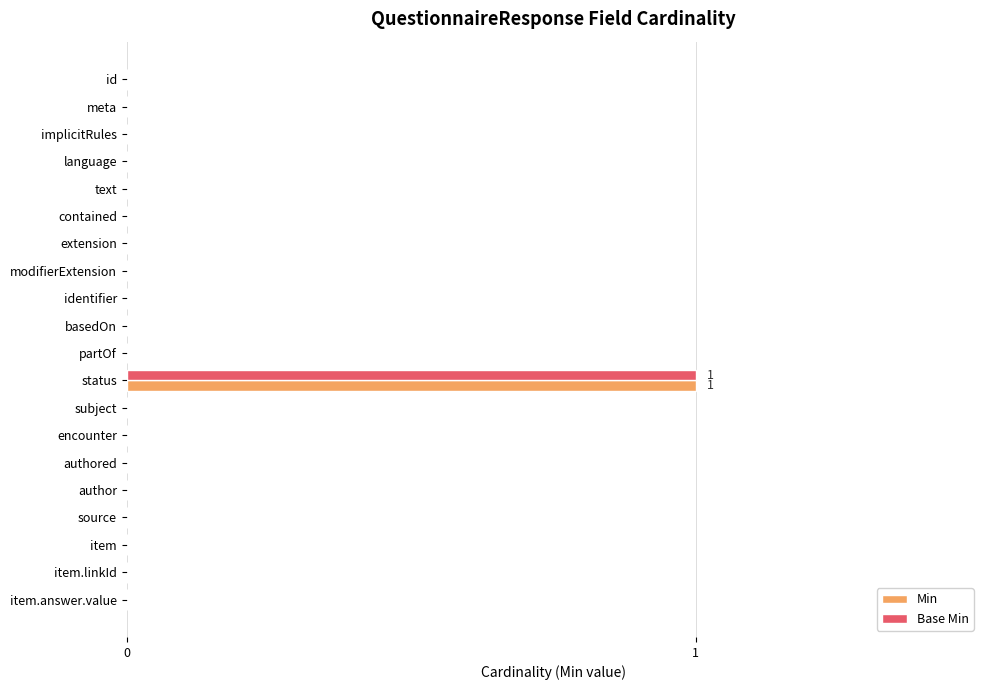

How many distinct data groups are displayed?

2